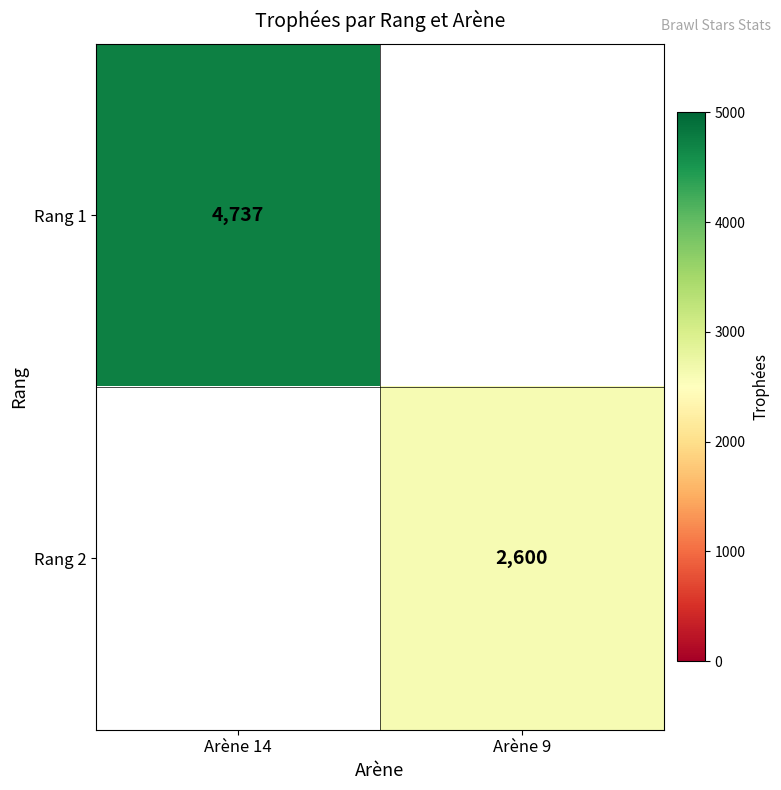

Is it true that Rang 2 equals 663 at Arène 9?

False